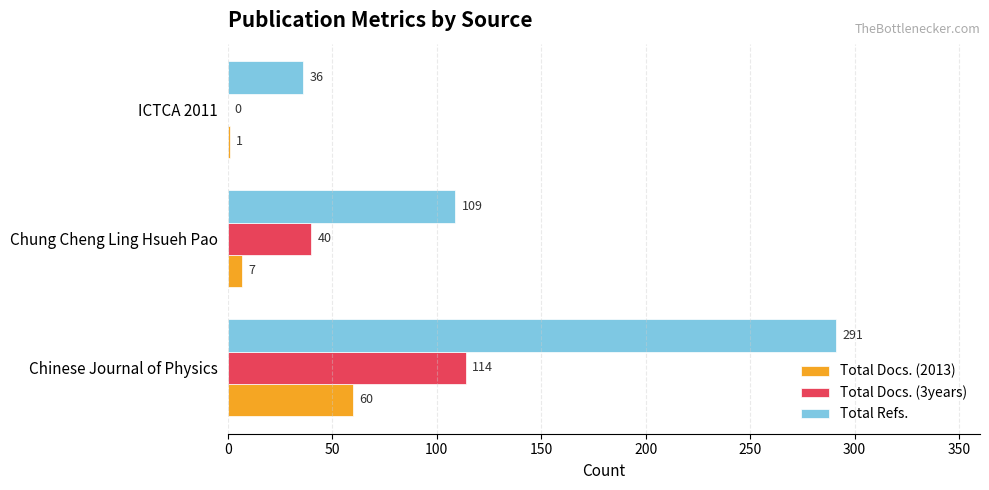

What is the sum of all Total Docs. (2013) values?

68